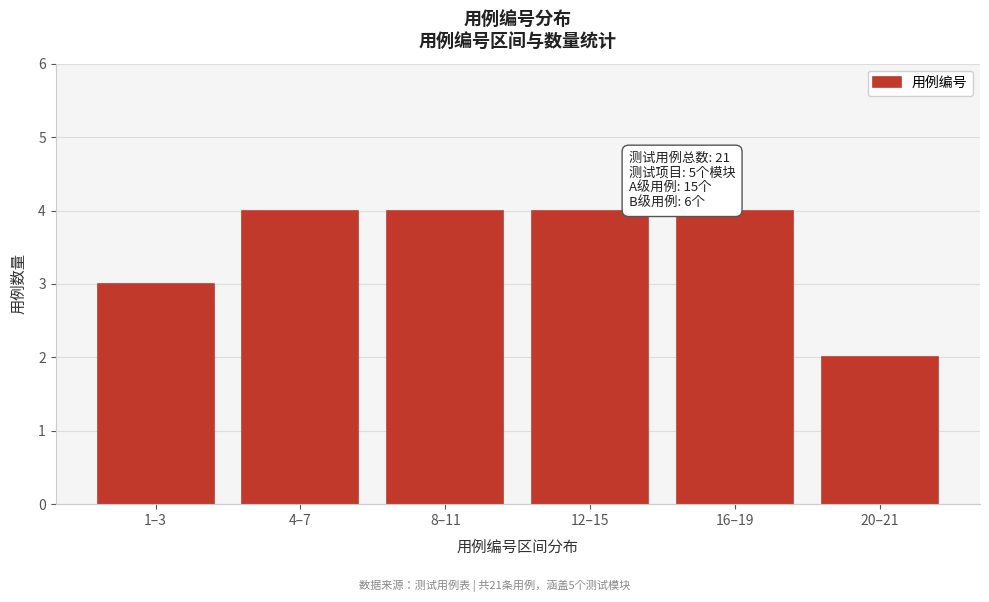

Reading left to right, list all the values displayed in this chart.

3	4	4	4	4	2